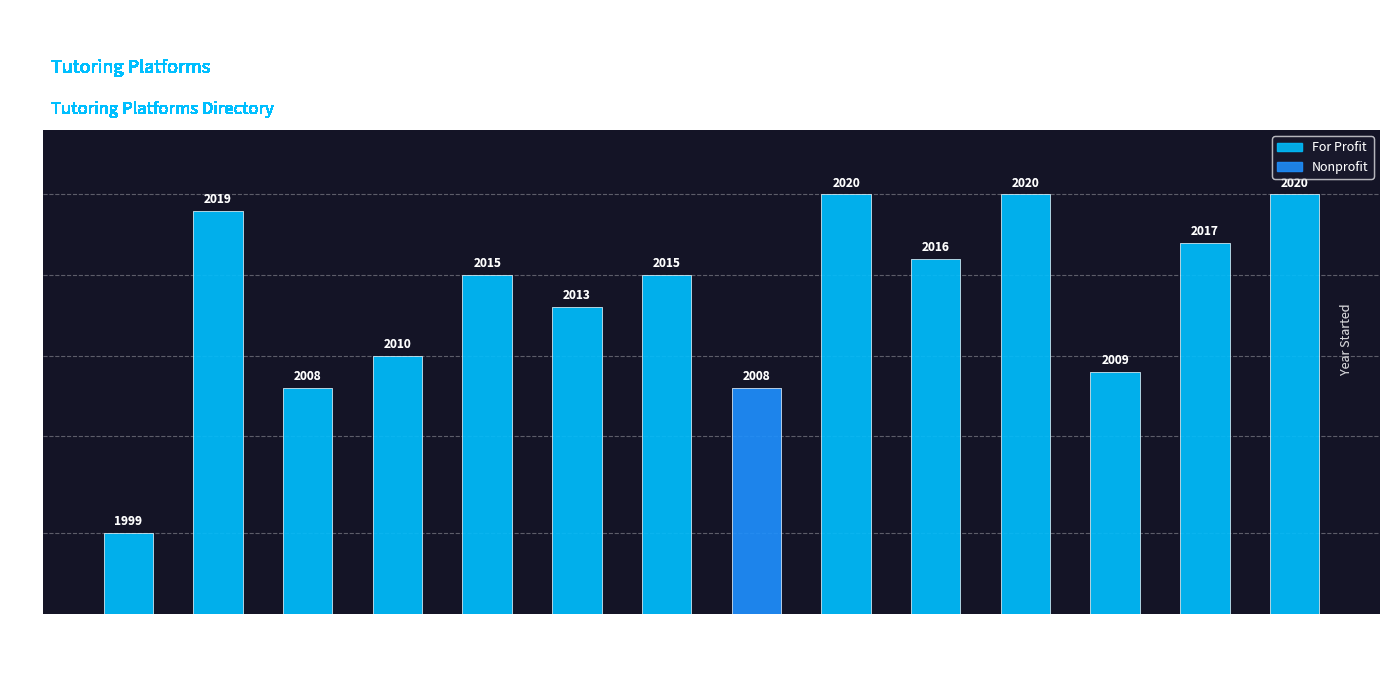

What is the sum of all values?

28189